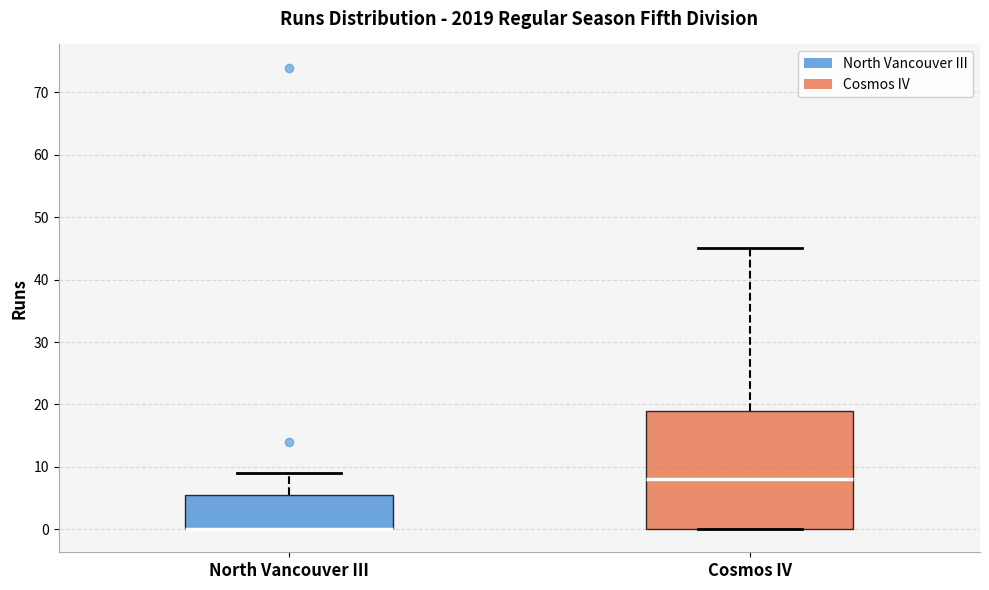

Where is the lower edge of the box for Cosmos IV on the y-axis? The values are not printed on the chart, so give them approximately, as read against the axis.

0